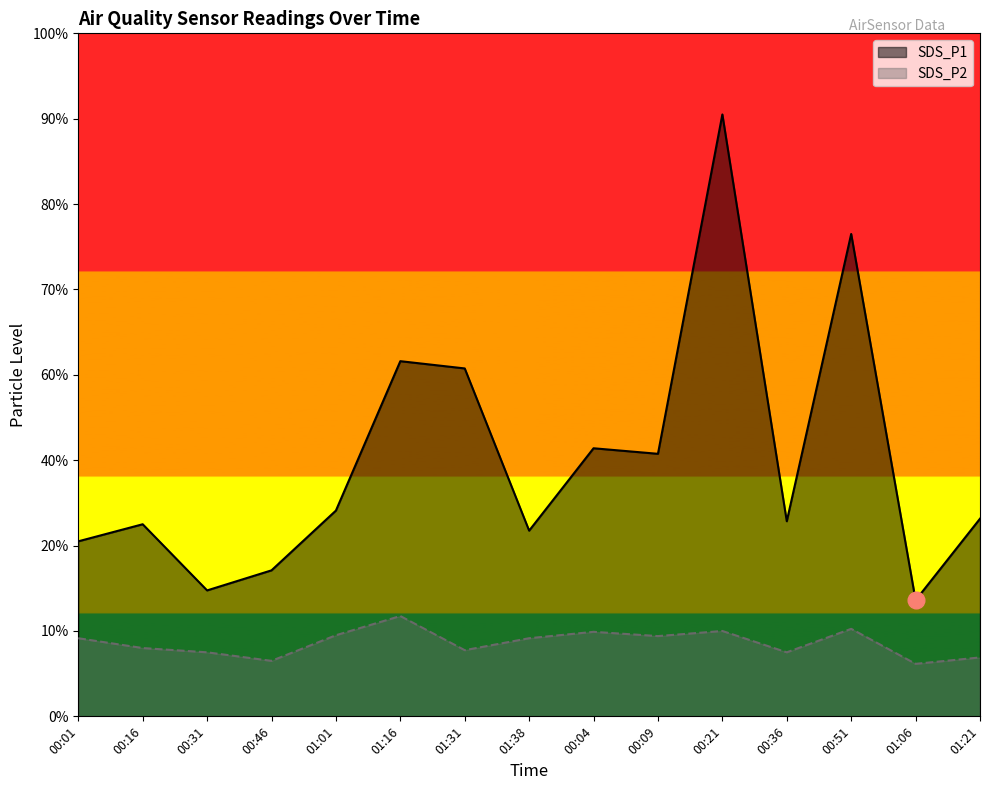

At which label is SDS_P1 closest to 8?

01:31